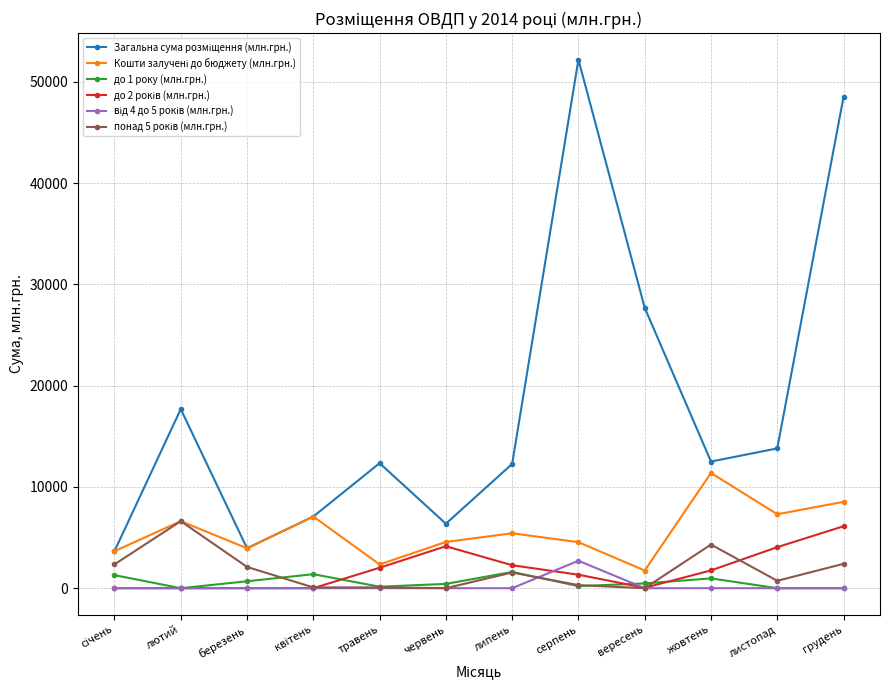

What is the label of the 1st point from the right?

грудень